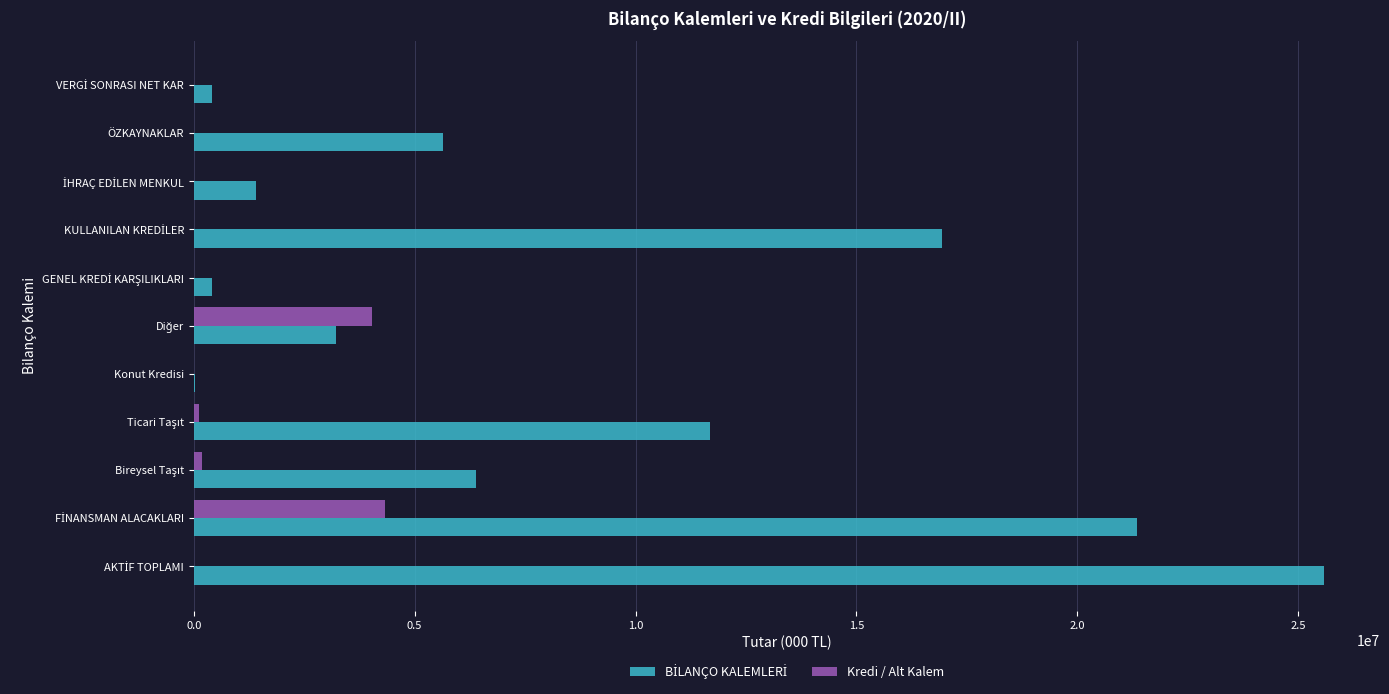

What is the sum of all Kredi / Alt Kalem values?

8639960